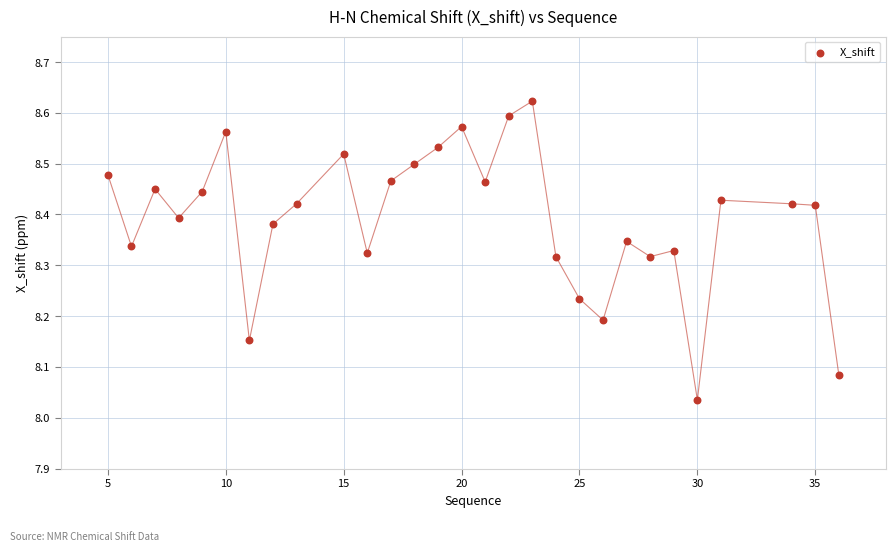

What is the range of X values (max minus min)?

31.0